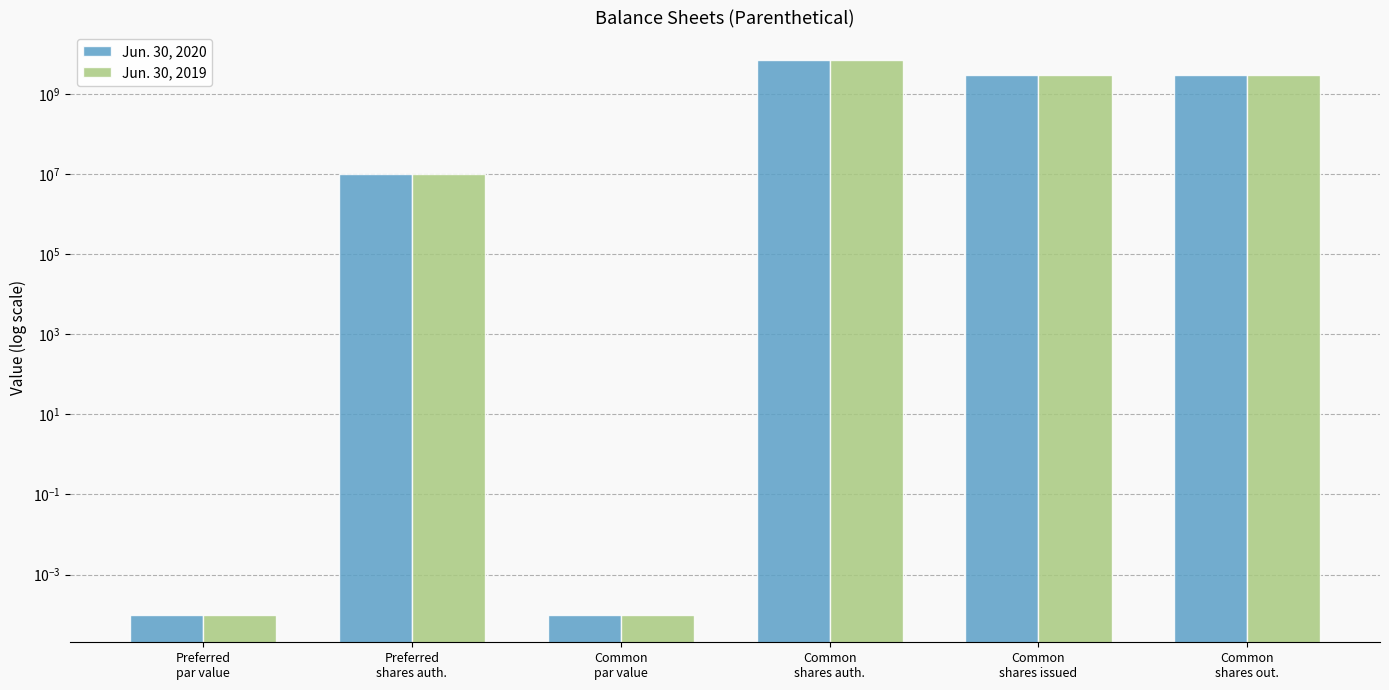

At which label is Jun. 30, 2019 closest to 3500000000?

Common
shares issued